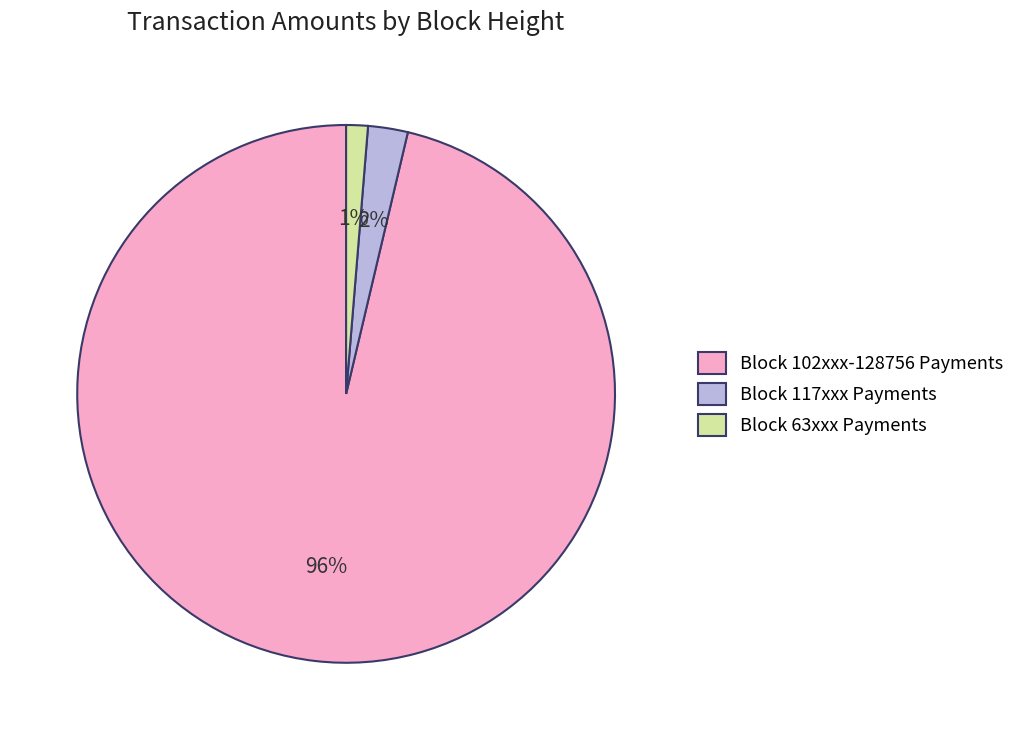

Which has a higher value, Block 63xxx Payments or Block 102xxx-128756 Payments?

Block 102xxx-128756 Payments